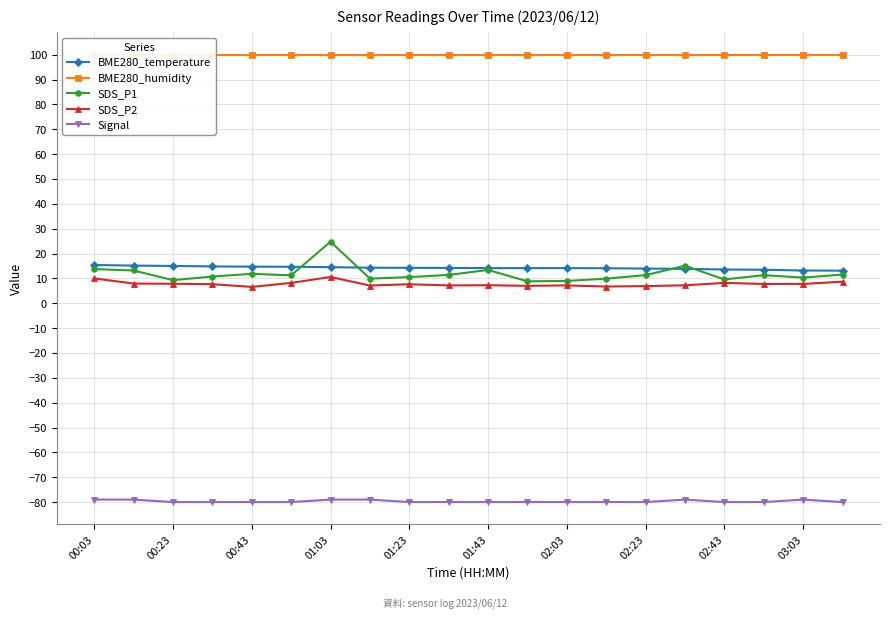

Is it true that SDS_P1 equals 9.0 at 02:03?

True